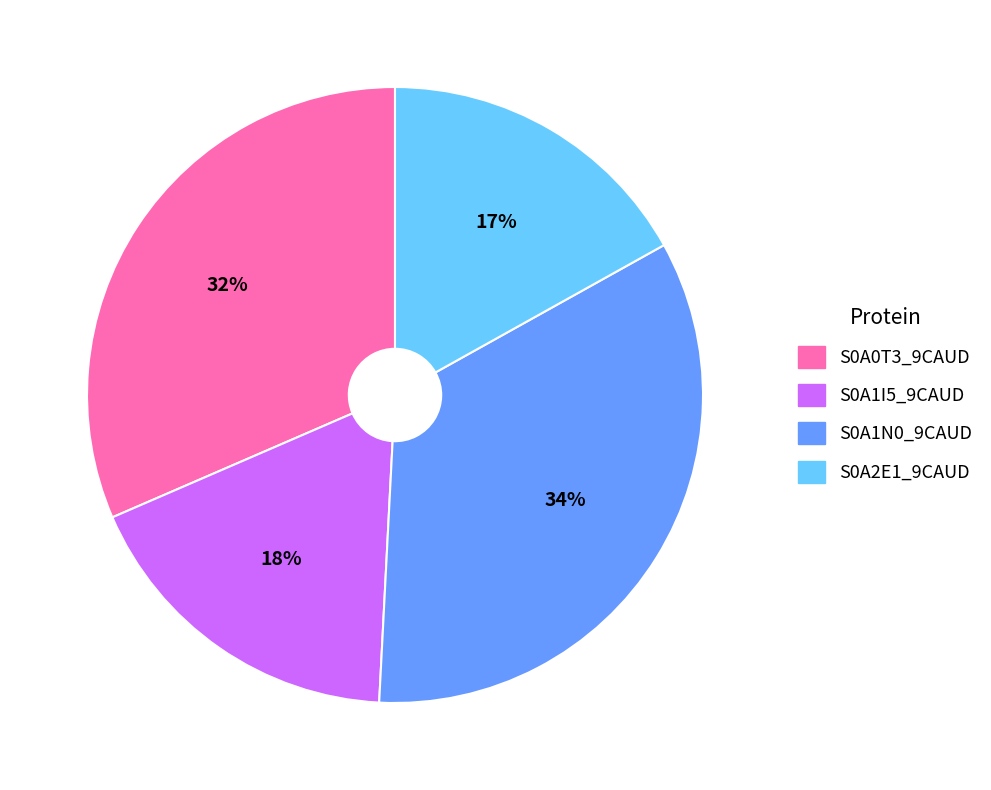

Is the sum of S0A2E1_9CAUD and S0A1I5_9CAUD greater than half?

No